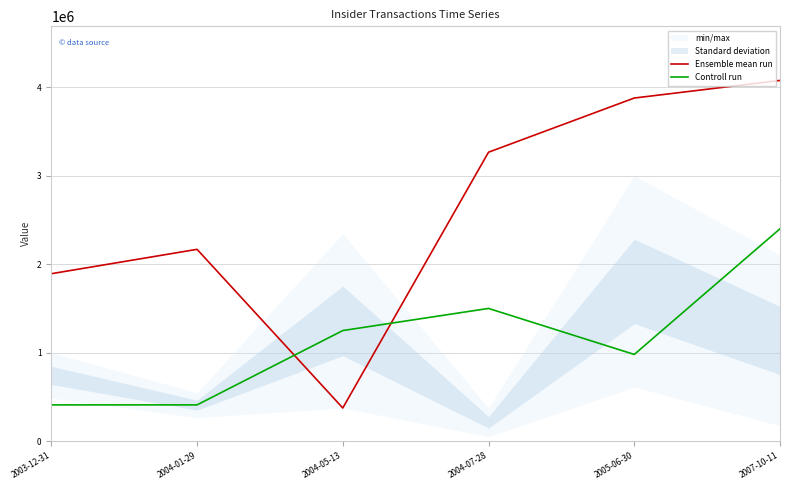

How many values in the Ensemble mean run series exceed 3265314?

2